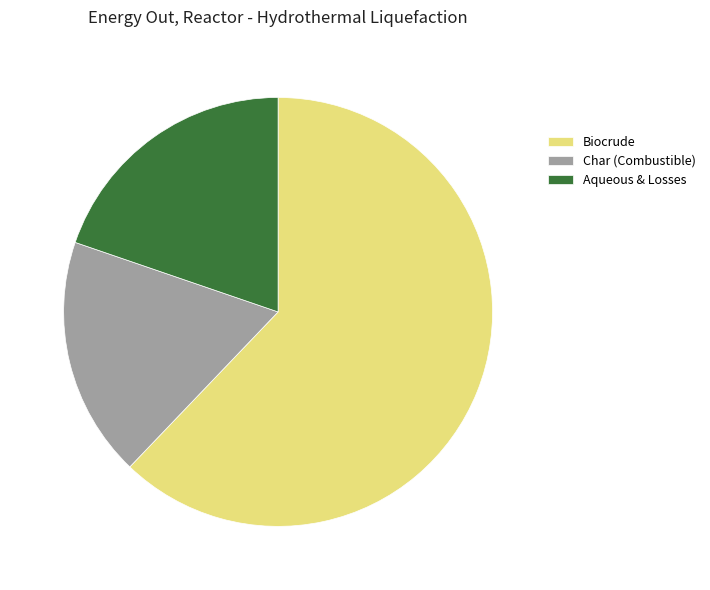

The Char (Combustible) slice represents 18% of the pie. True or false?

True